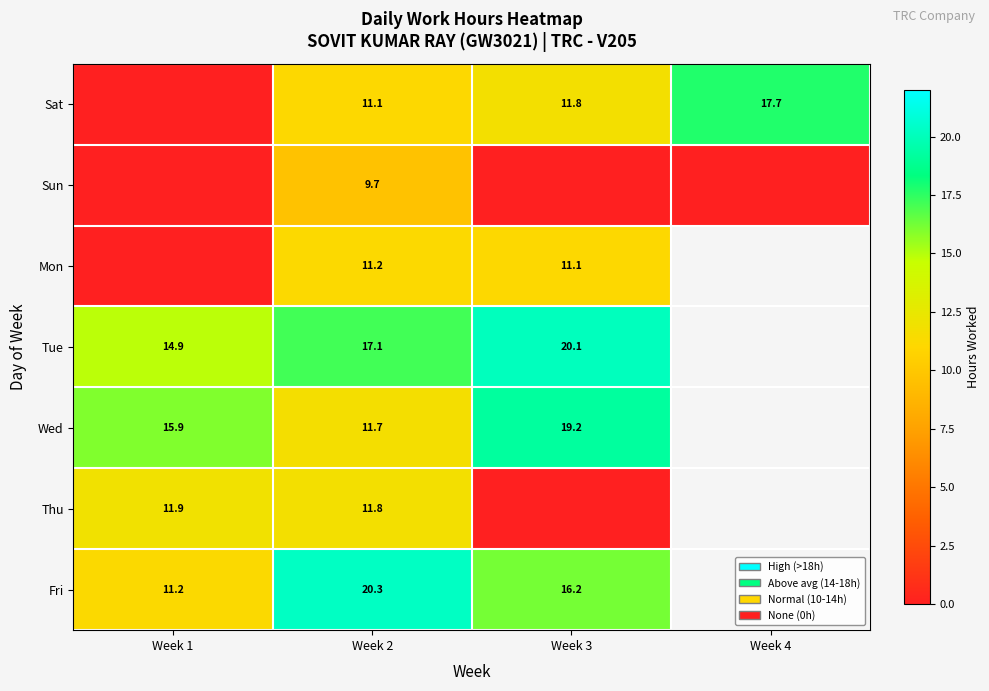

The Sat series shows 6.7 at Week 4. True or false?

False